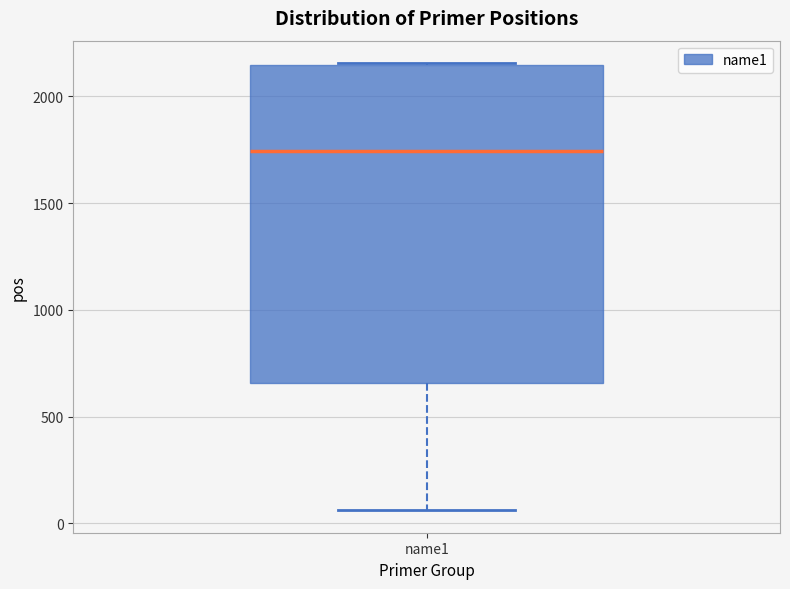

Read this box plot against the y-axis: the position of the median line, the range covered by the box, and the ends of both whiskers. The values are not printed on the chart, so give them approximately, as read against the axis.

median 1750, box 650 to 2150, whiskers 50 to 2150